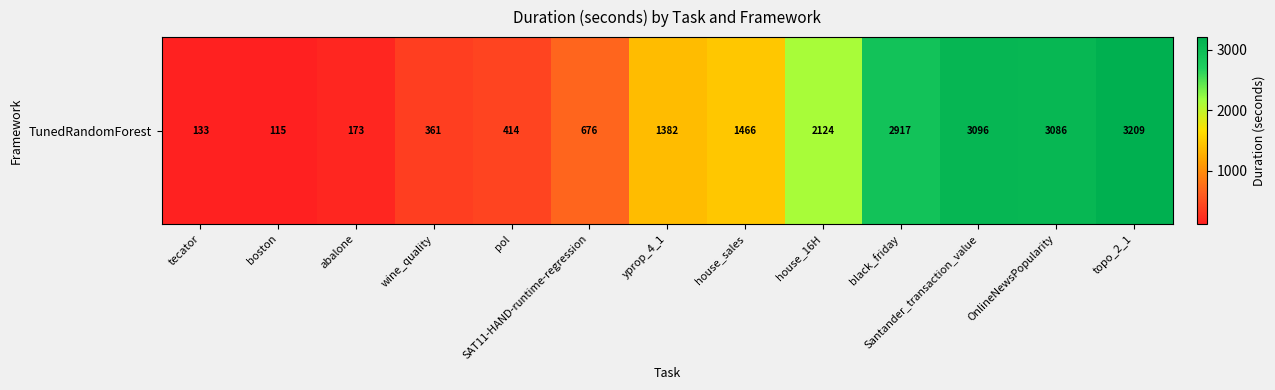

Count the number of categories in the chart.

13